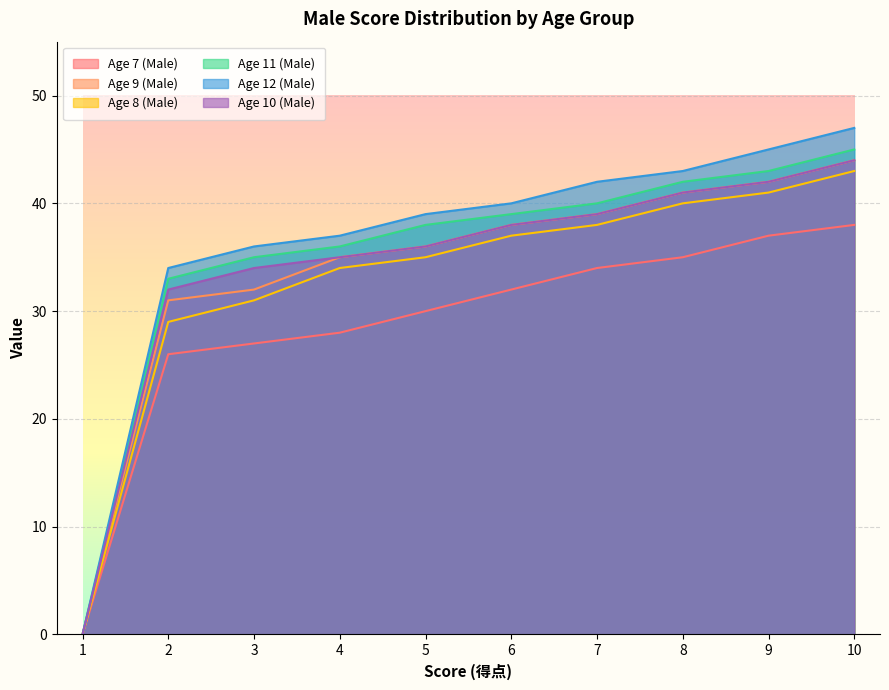

Which has a higher value, 7 or 6?

7